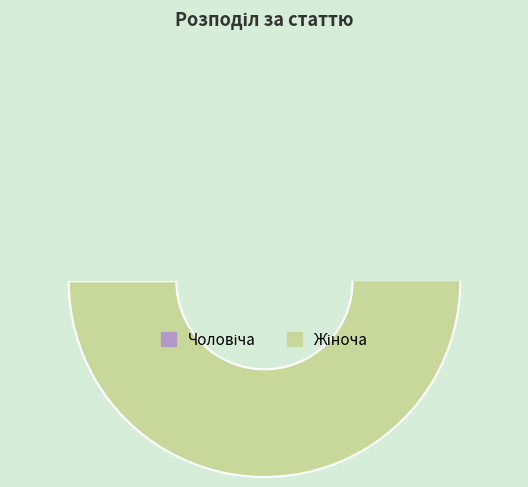

Is it true that Чоловіча is 26% of the pie?

False